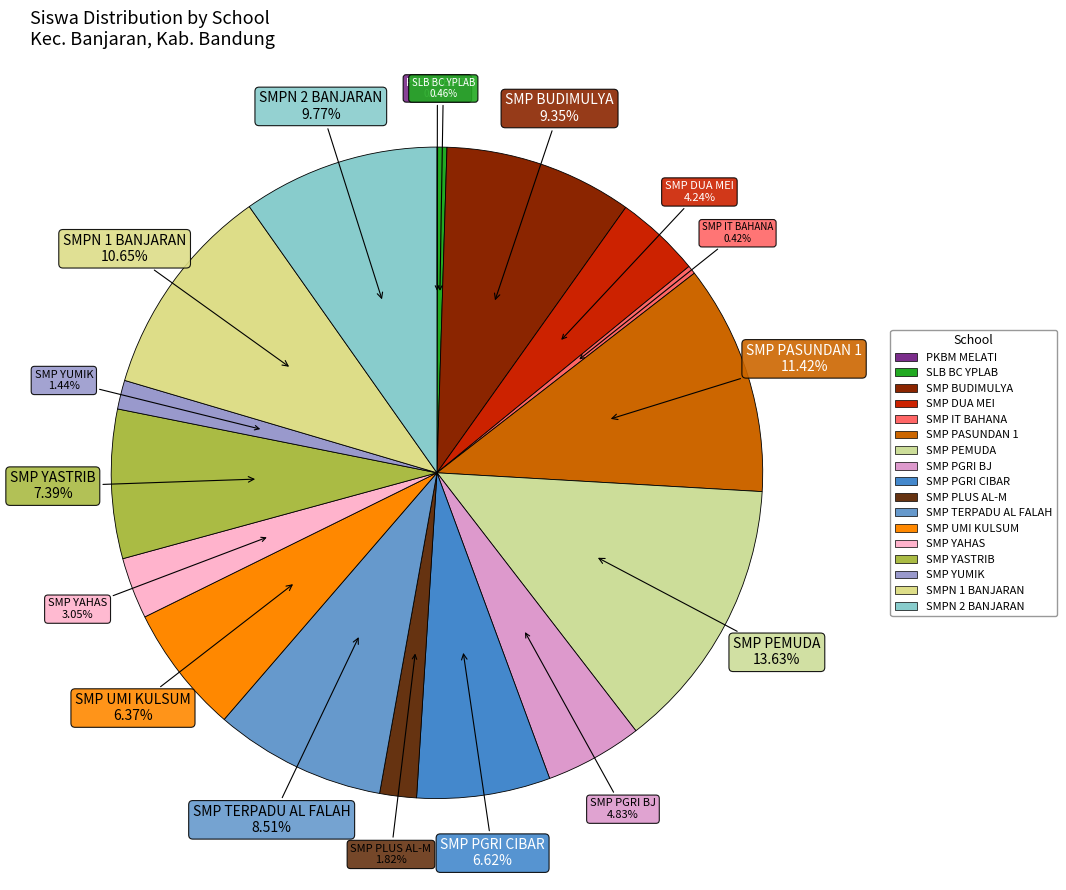

Does SMP TERPADU AL FALAH represent more than half of the total?

No